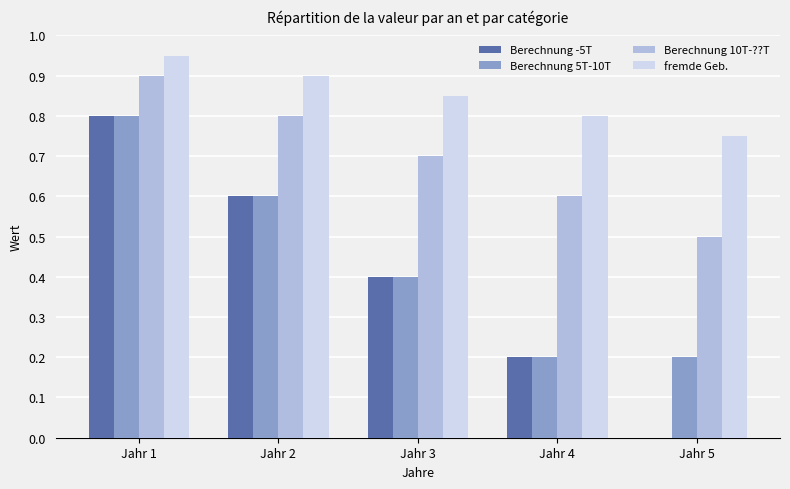

How many data points does each series have?

5